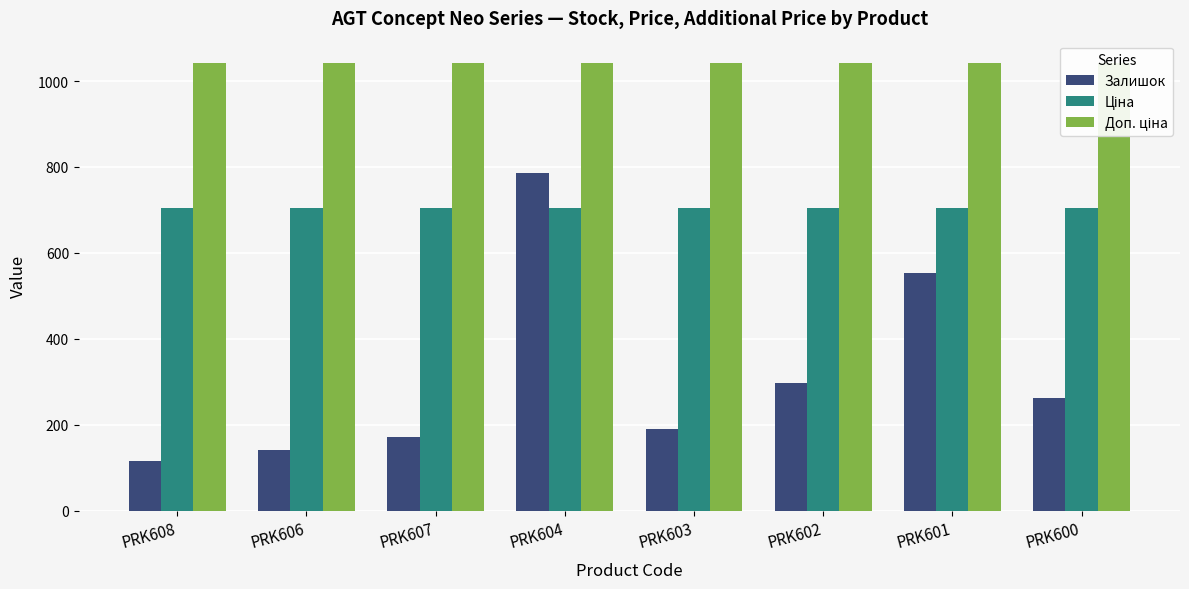

What is the average value of the Доп. ціна series?

1042.0